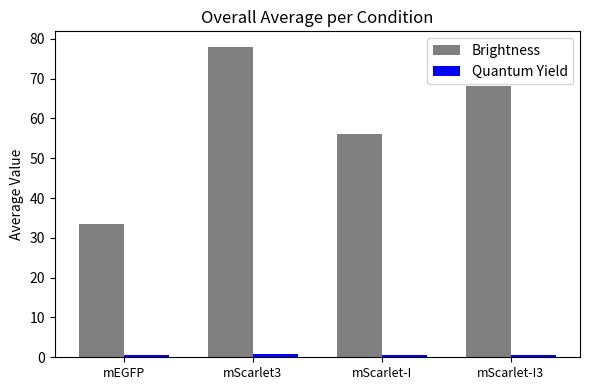

Which series has the widest spread of values?

Brightness